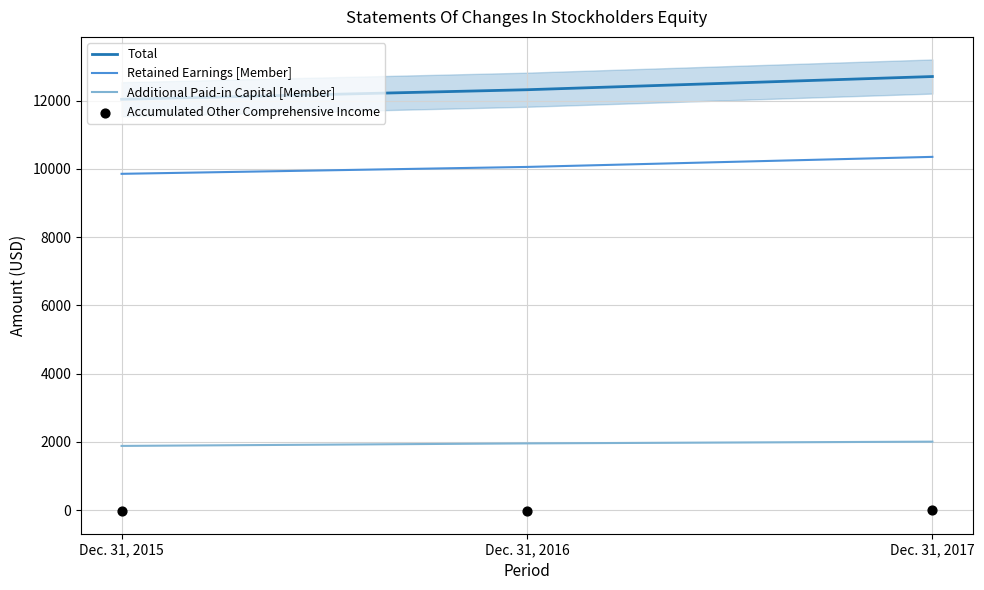

What is the total value across all series at Dec. 31, 2015?

23741